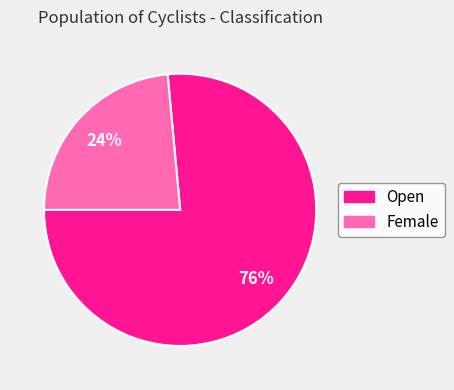

Which category accounts for the majority?

Open